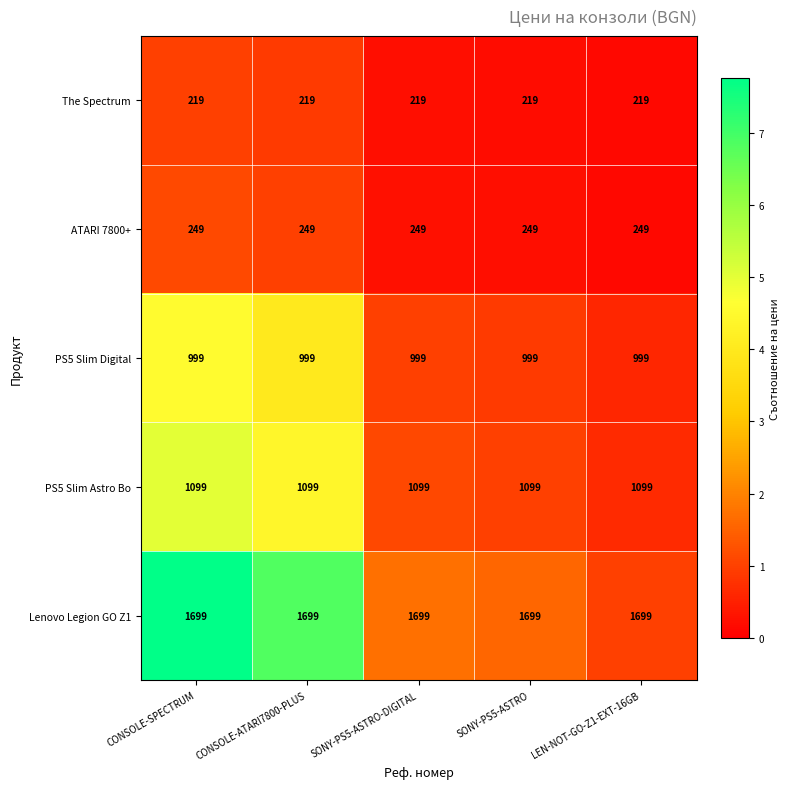

How many categories are shown in the chart?

5